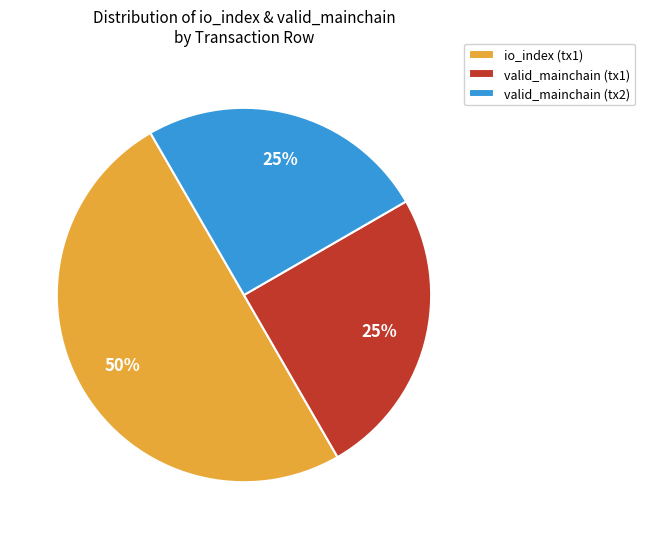

What percentage is the valid_mainchain (tx1) slice, to the nearest percent?

25%